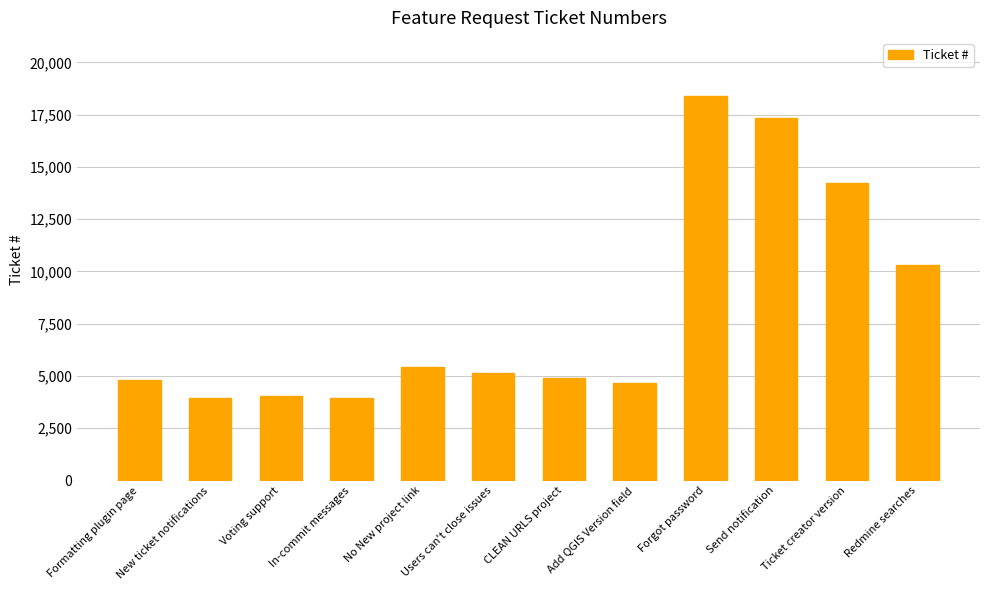

Where is the data nearest to the value 11175?

Redmine searches